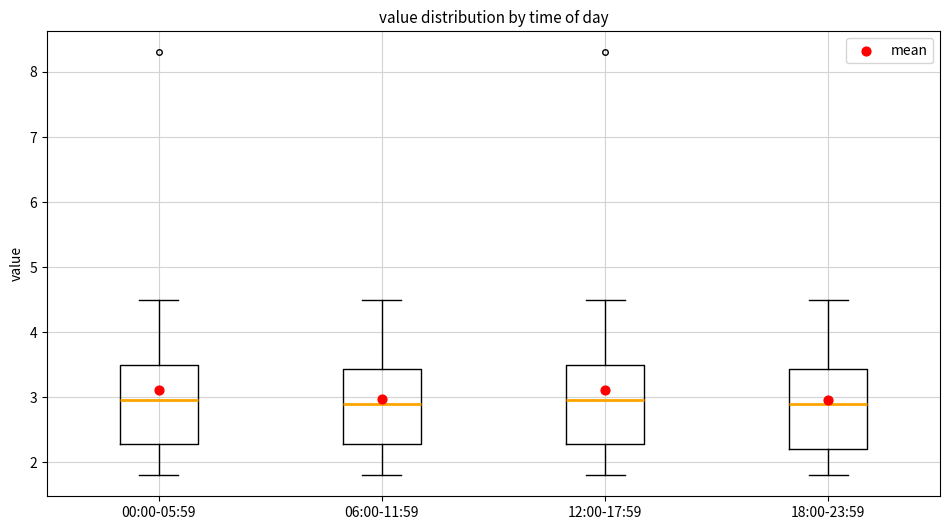

Reading left to right, read every box against the y-axis: the position of its median line, the range the box covers, and the ends of its whiskers. The values are not printed on the chart, so give them approximately, as read against the axis.

00:00-05:59: median 3.0, box 2.3 to 3.5, whiskers 1.8 to 4.5
06:00-11:59: median 2.9, box 2.3 to 3.4, whiskers 1.8 to 4.5
12:00-17:59: median 3.0, box 2.3 to 3.5, whiskers 1.8 to 4.5
18:00-23:59: median 2.9, box 2.2 to 3.4, whiskers 1.8 to 4.5